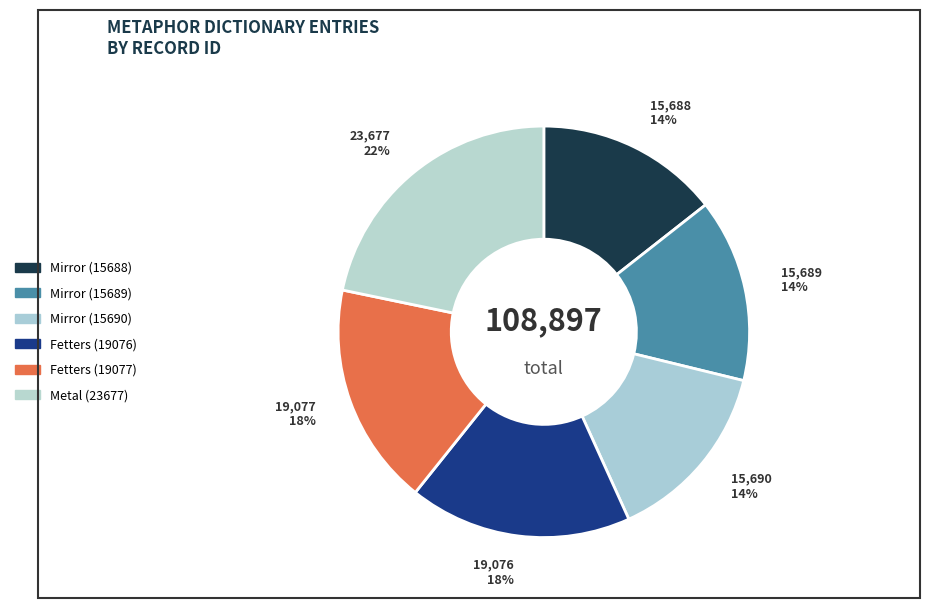

To the nearest percent, what is the combined percentage of Mirror (15689) and Metal (23677)?

36%